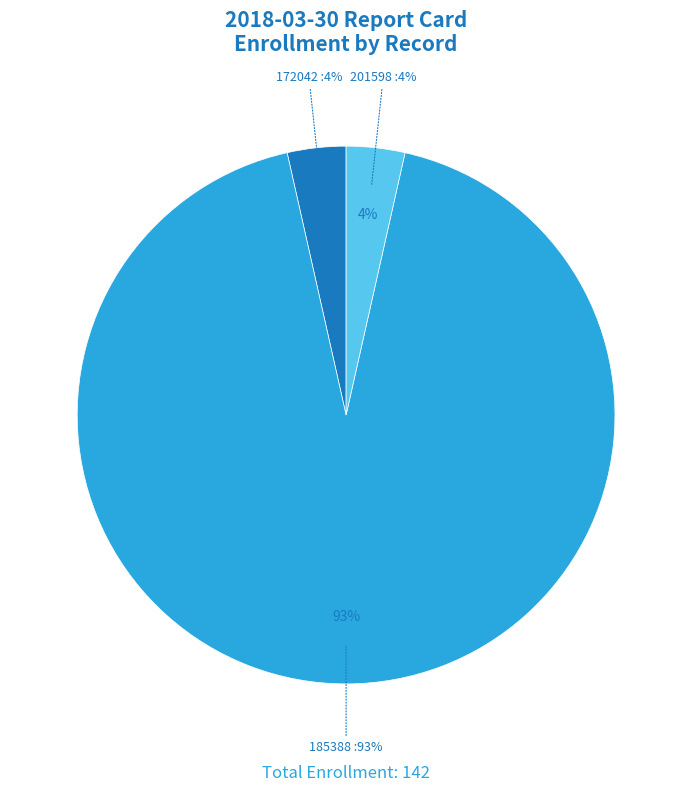

Which slice is the smallest?

172042